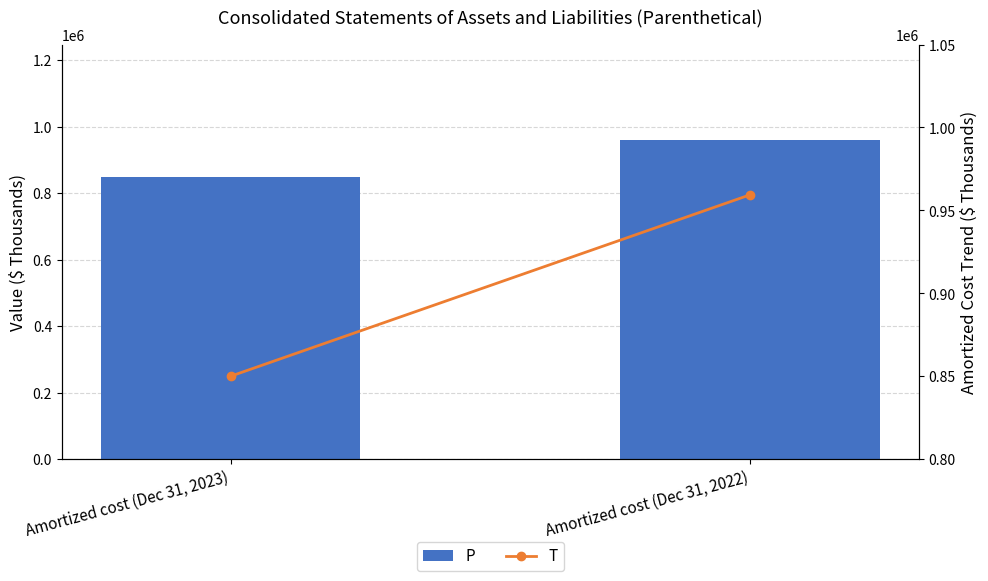

What is the label of the 2nd bar from the right?

Amortized cost (Dec 31, 2023)